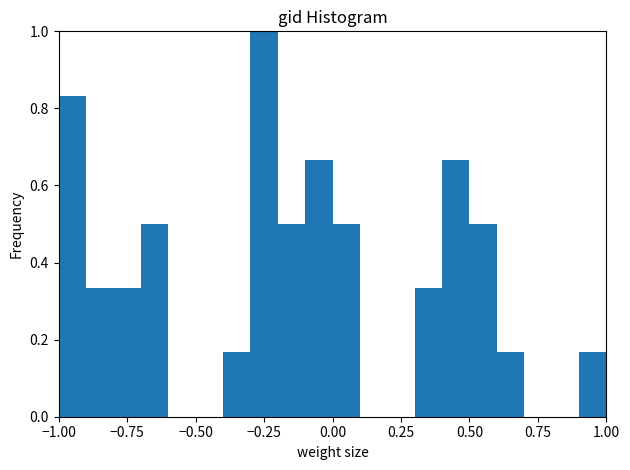

Read against the x-axis, roughly where is the centre of the tallest bar?

-0.25